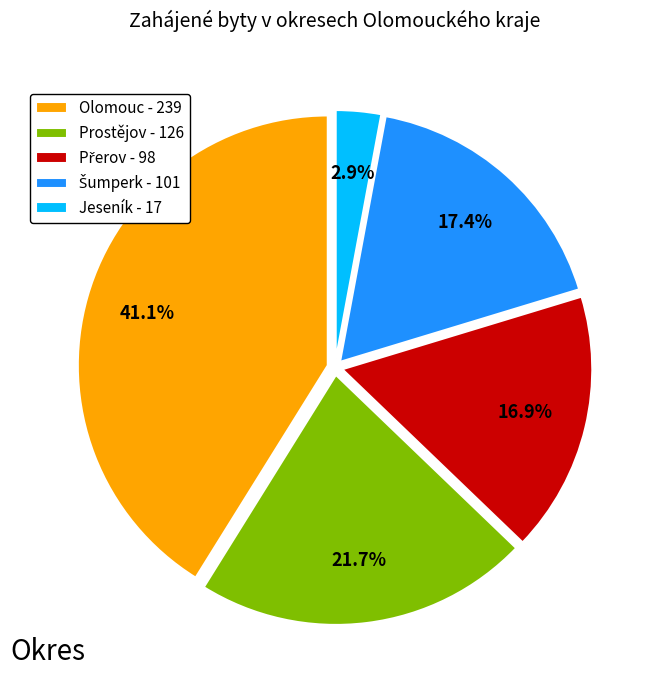

Is there a majority slice in this chart?

No